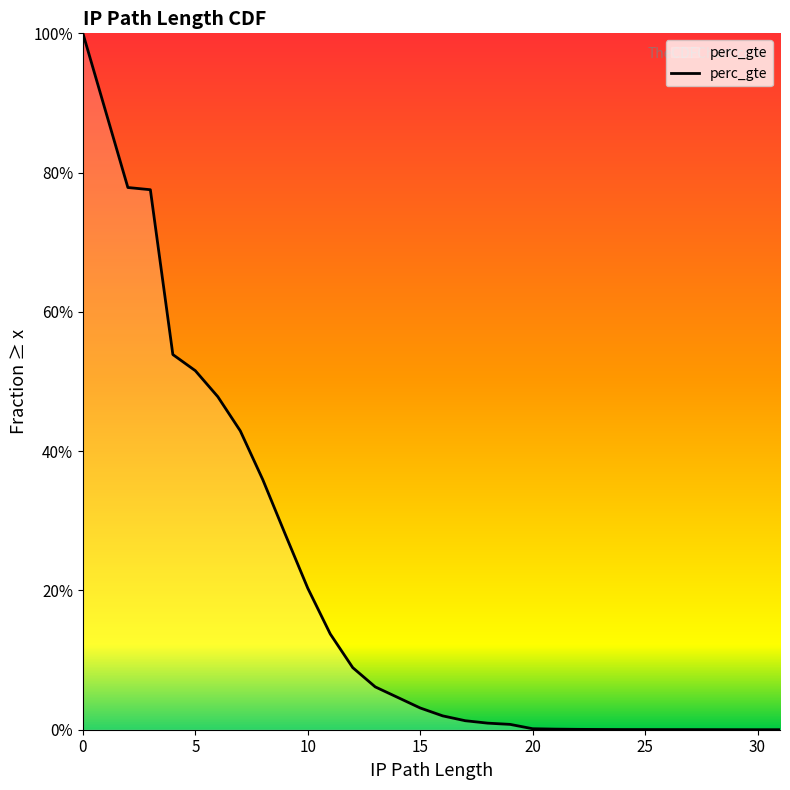

Count the number of values greater than 0.

31